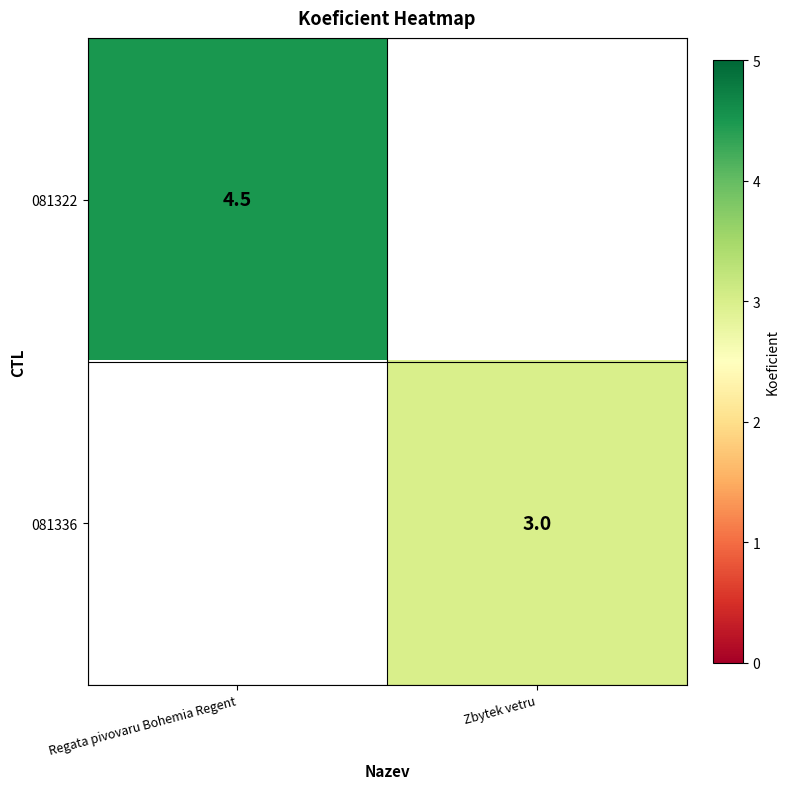

True or false: 081336 has a value of 1.0 at Zbytek vetru.

False